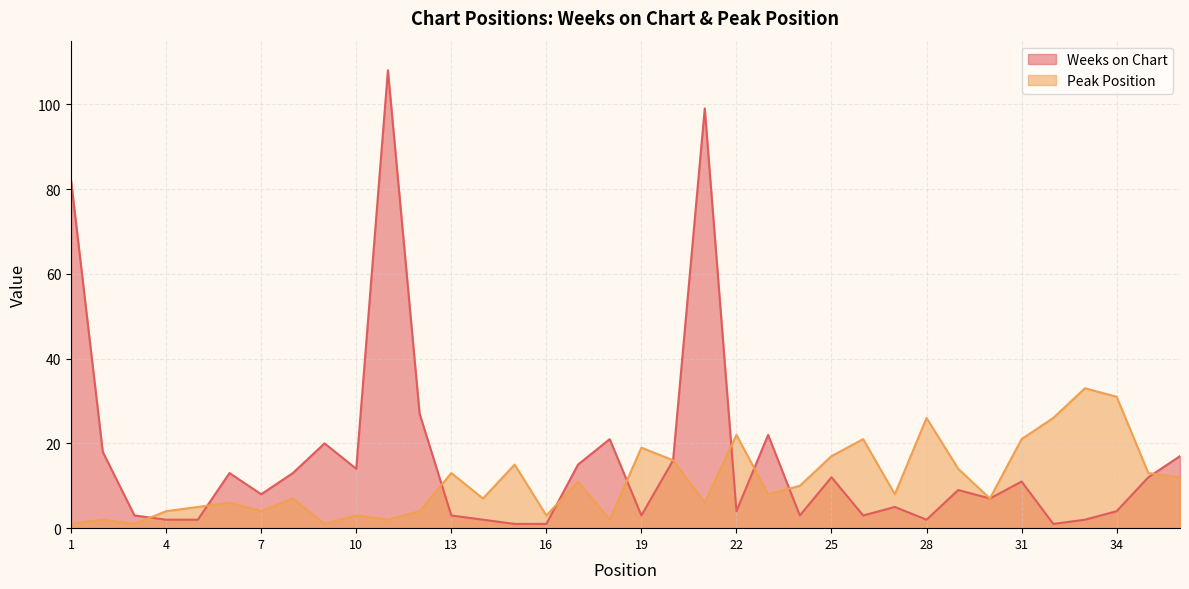

True or false: Weeks on Chart has a value of 173 at 21.

False